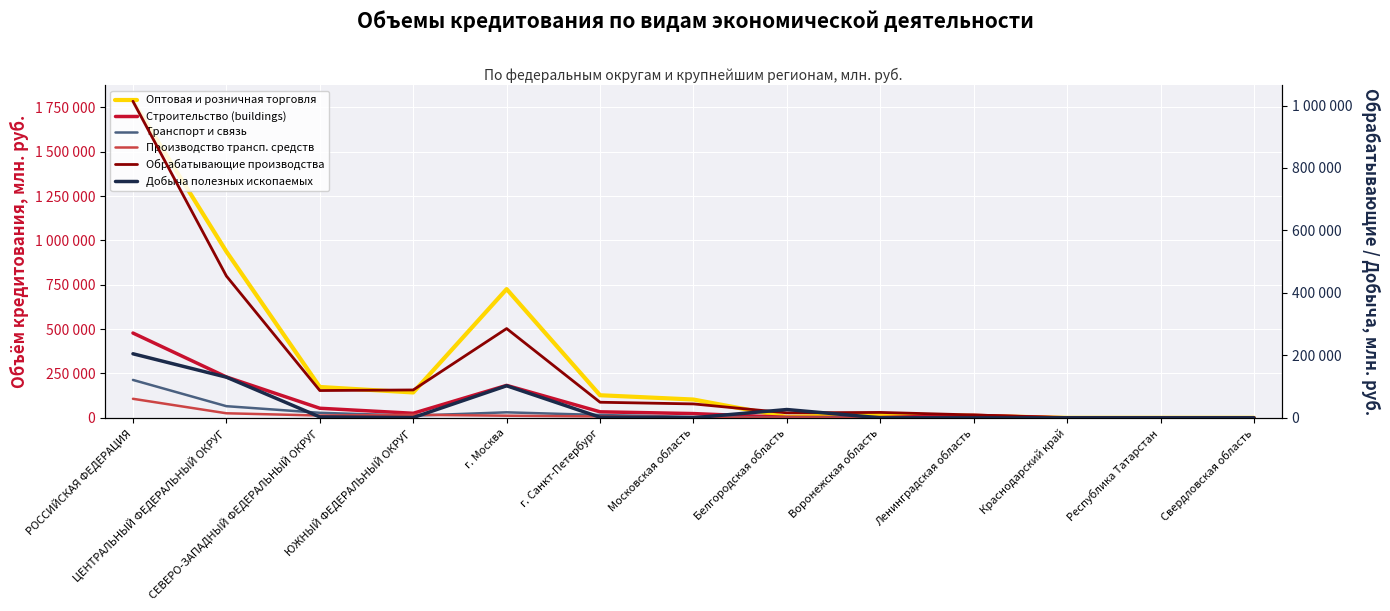

Is it true that Оптовая и розничная торговля equals 19829 at Ленинградская область?

False